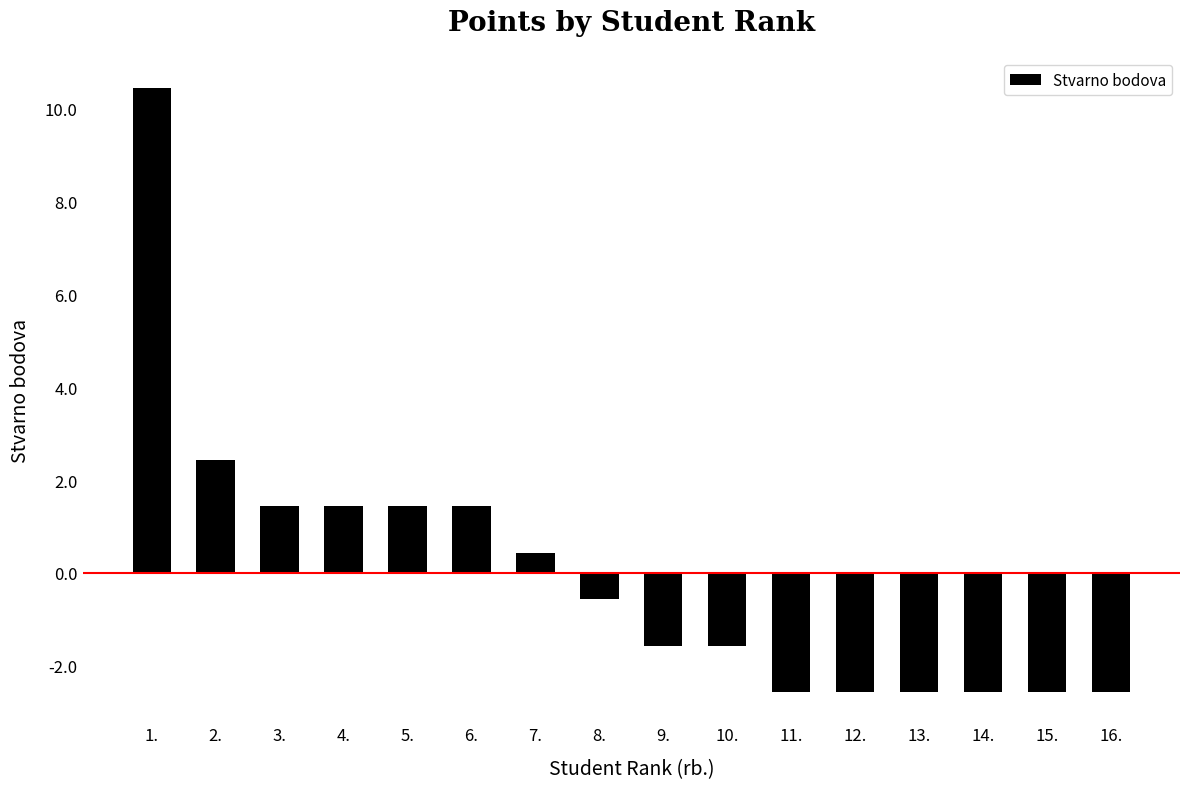

At which category does the chart reach its peak across all series?

1.